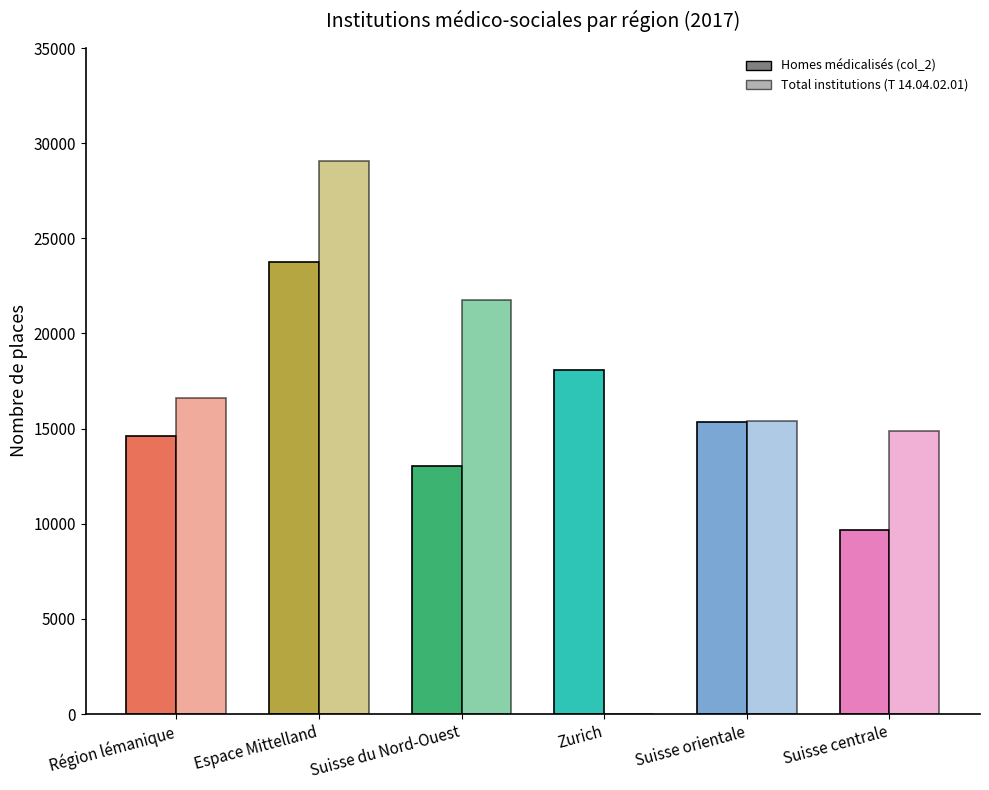

What position from the left is Suisse du Nord-Ouest?

3